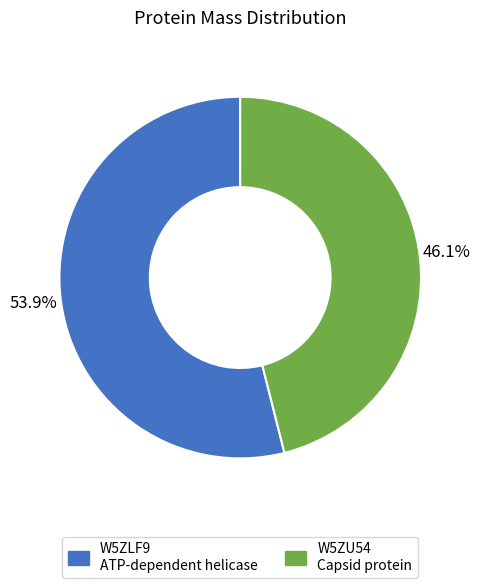

Count the number of slices in the pie.

2